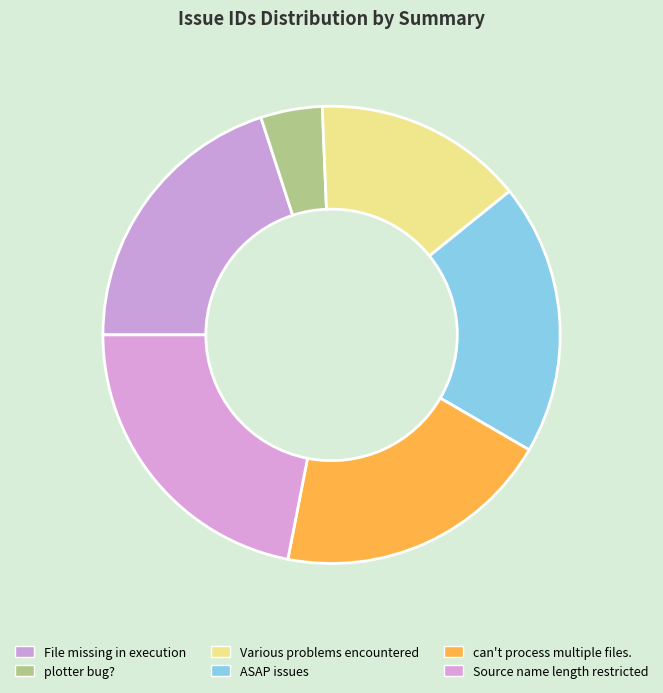

Is the sum of Source name length restricted and ASAP issues greater than half?

No